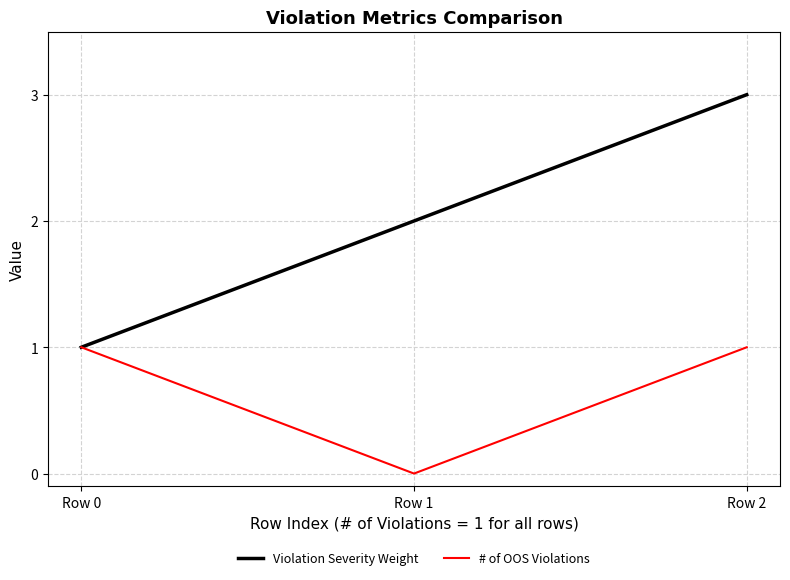

The # of OOS Violations series shows 1 at Row 1. True or false?

False